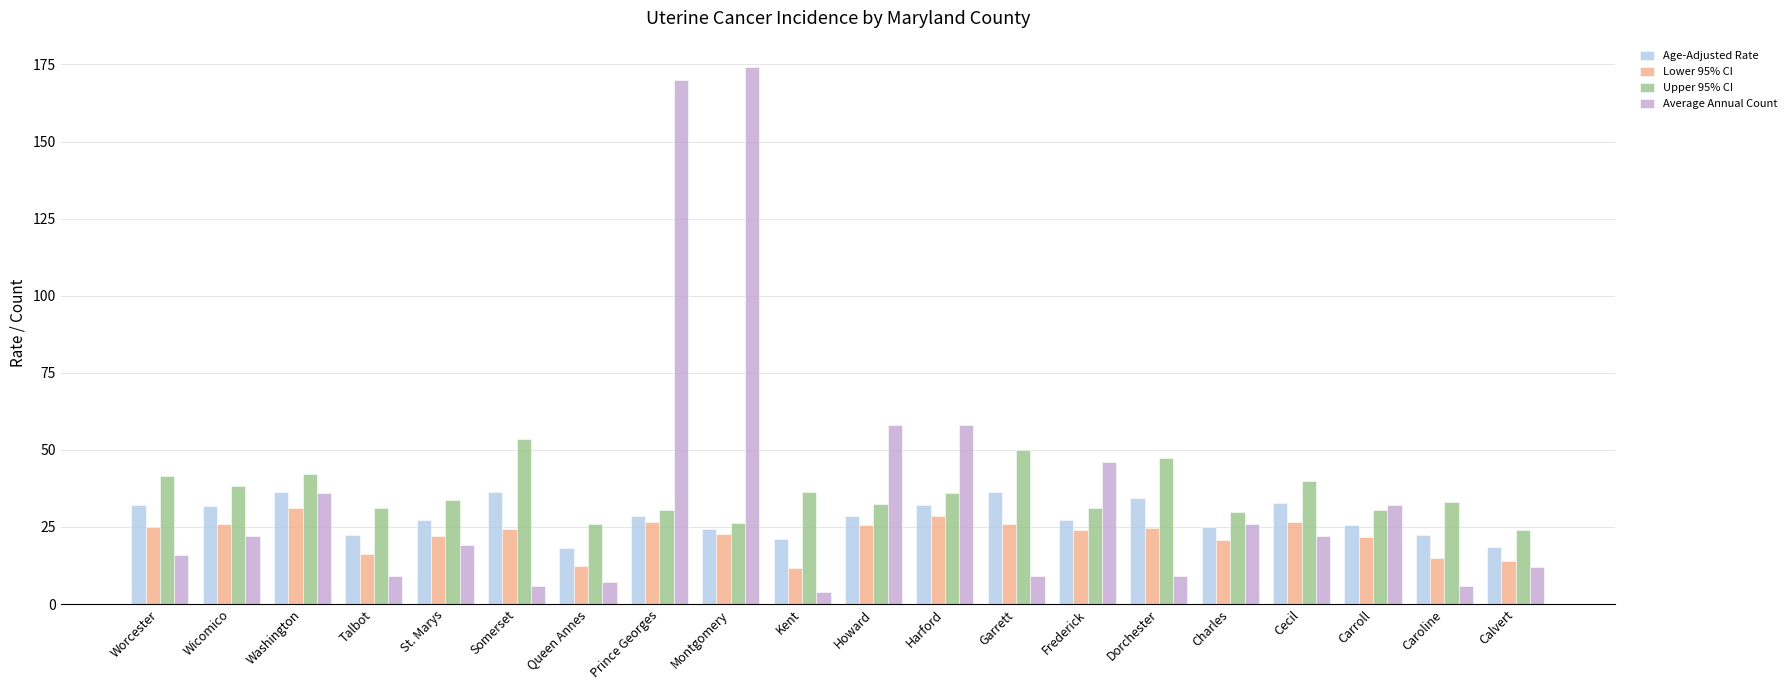

What position from the right is Kent?

11